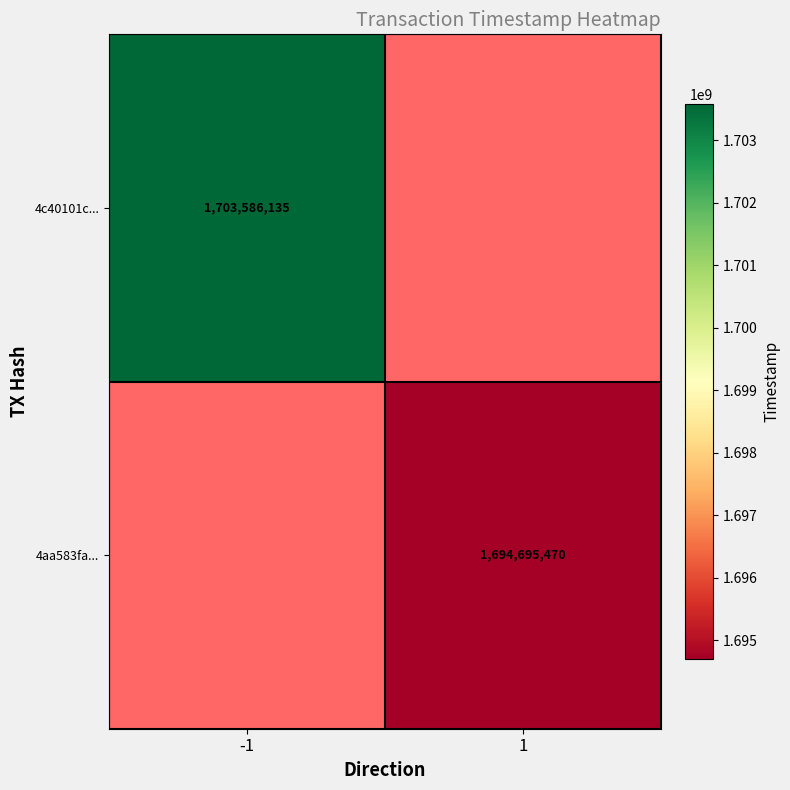

The 4aa583fa... series shows 802288801.5 at 1. True or false?

False